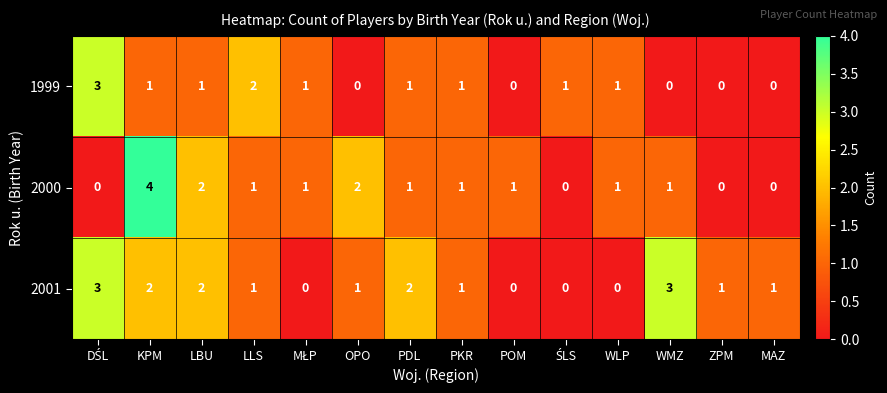

What is the sum of the 2000 values at PKR and LBU?

3